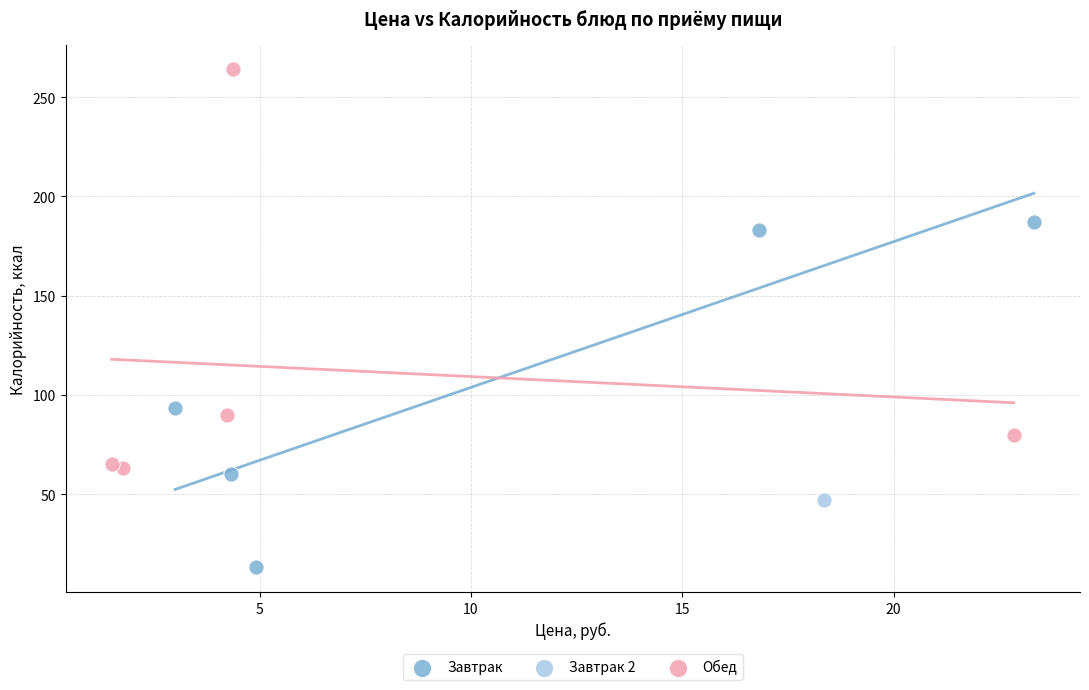

Which series contains the highest Y value?

Обед